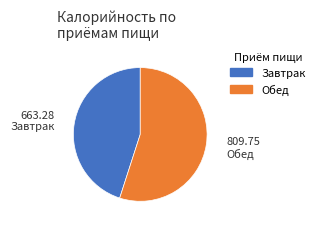

Is there any slice that represents more than half of the pie?

Yes